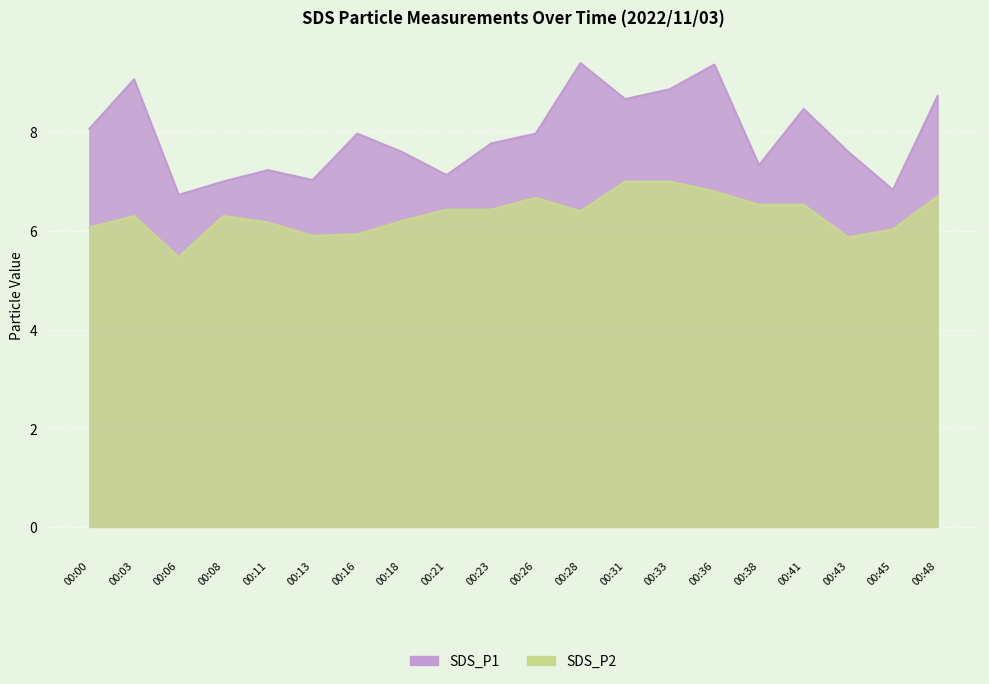

What is the difference between the maximum and second lowest values in the SDS_P2 series?

1.1